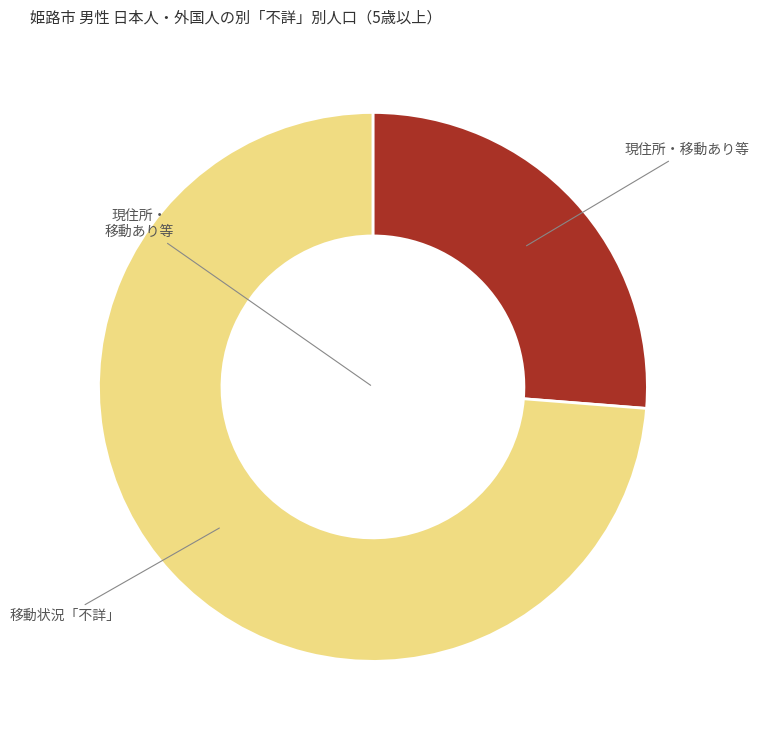

Does any single category account for the majority?

Yes